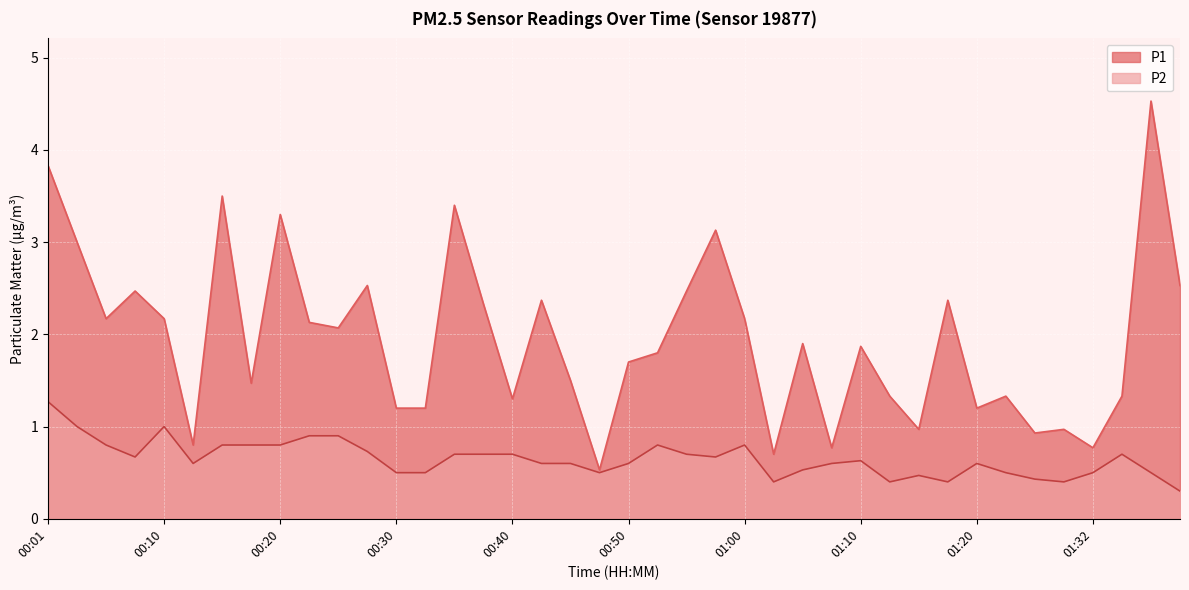

Read the P1 value at 00:01.

3.8